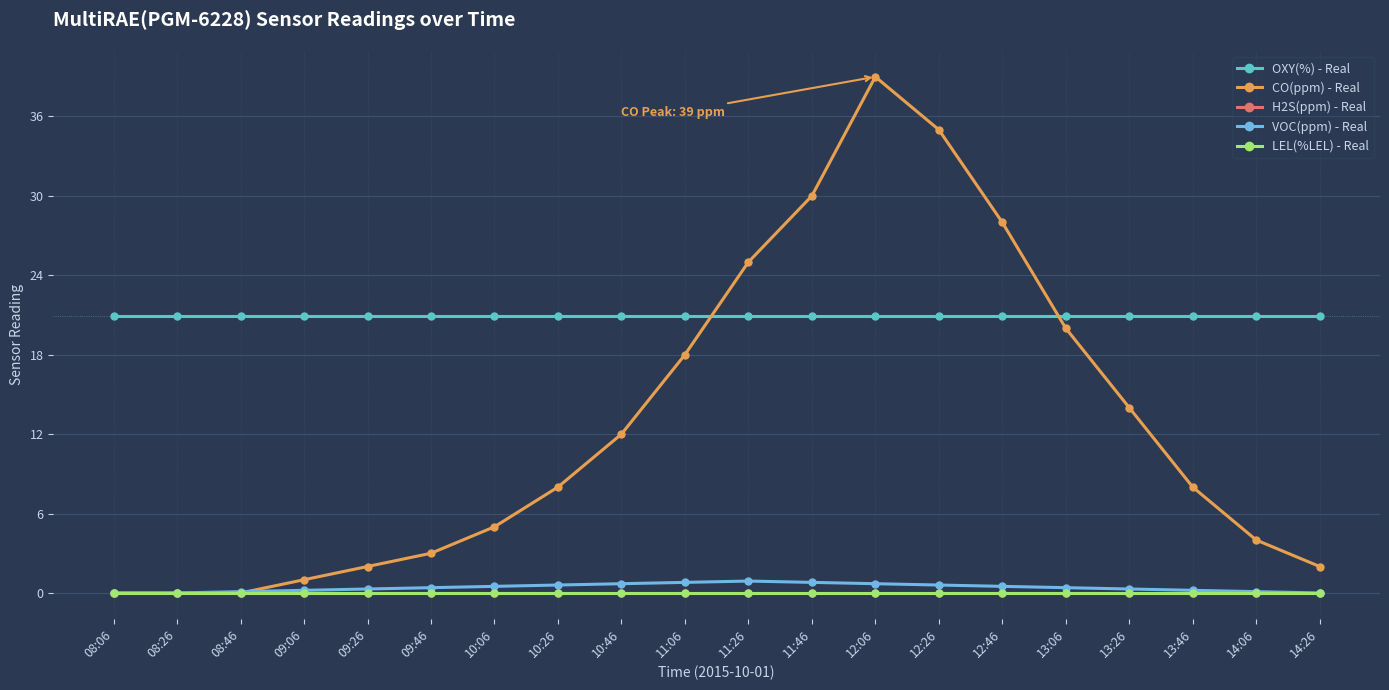

True or false: OXY(%) - Real and VOC(ppm) - Real cross at least once.

False